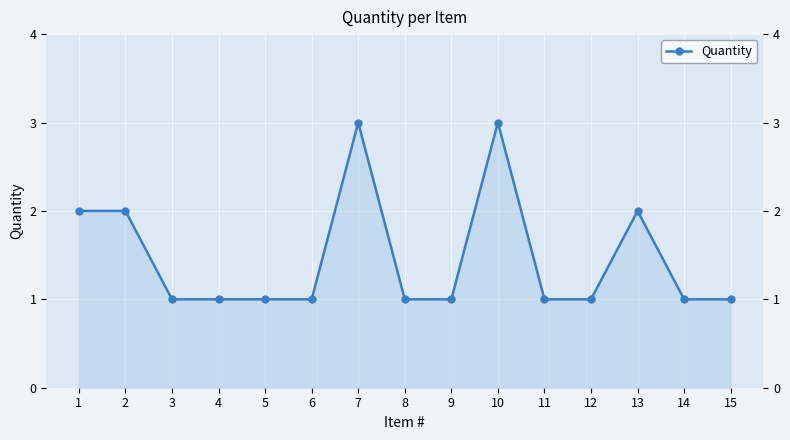

Between 1 and 10, which is larger?

10